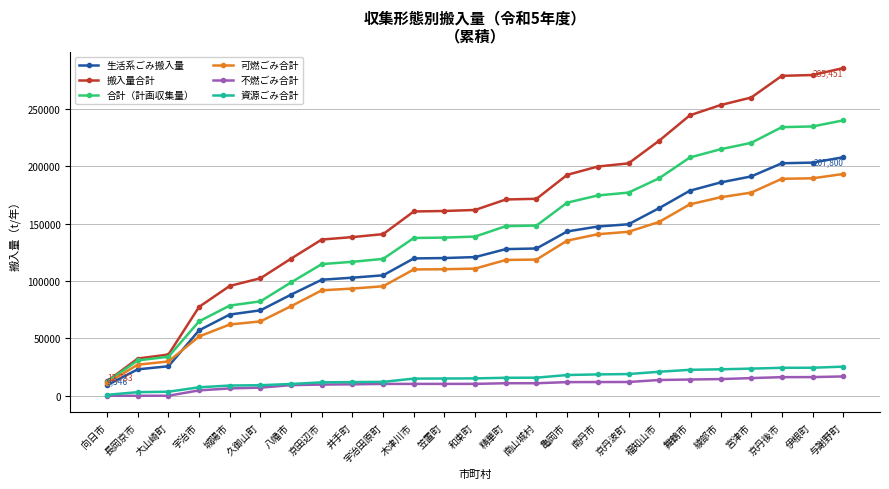

True or false: 可燃ごみ合計 has a value of 27154 at 長岡京市.

True